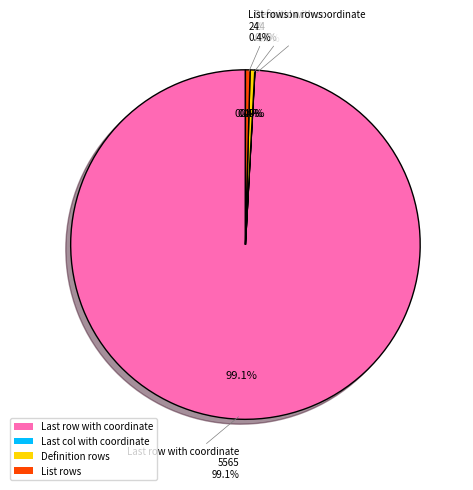

Which category has the smallest portion of the pie?

Last col with coordinate